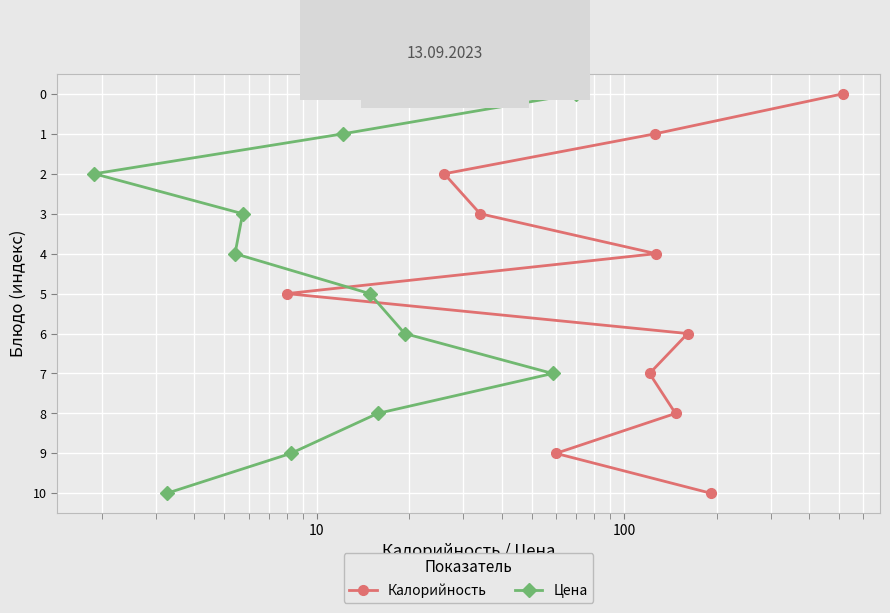

Which series has the largest range (max minus min)?

Калорийность